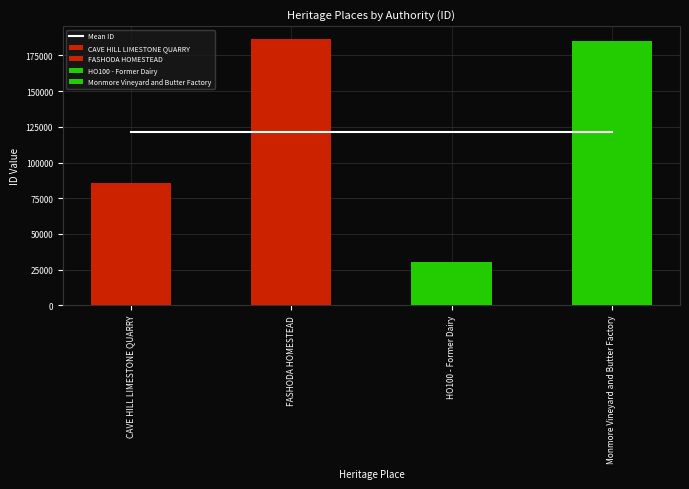

Are the bars horizontal?

No